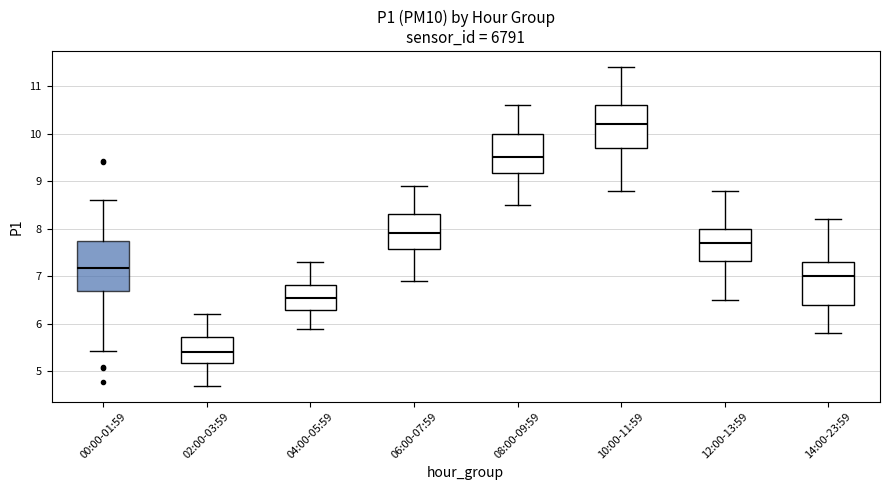

Where is the lower edge of the box for 08:00-09:59 on the y-axis? The values are not printed on the chart, so give them approximately, as read against the axis.

9.2